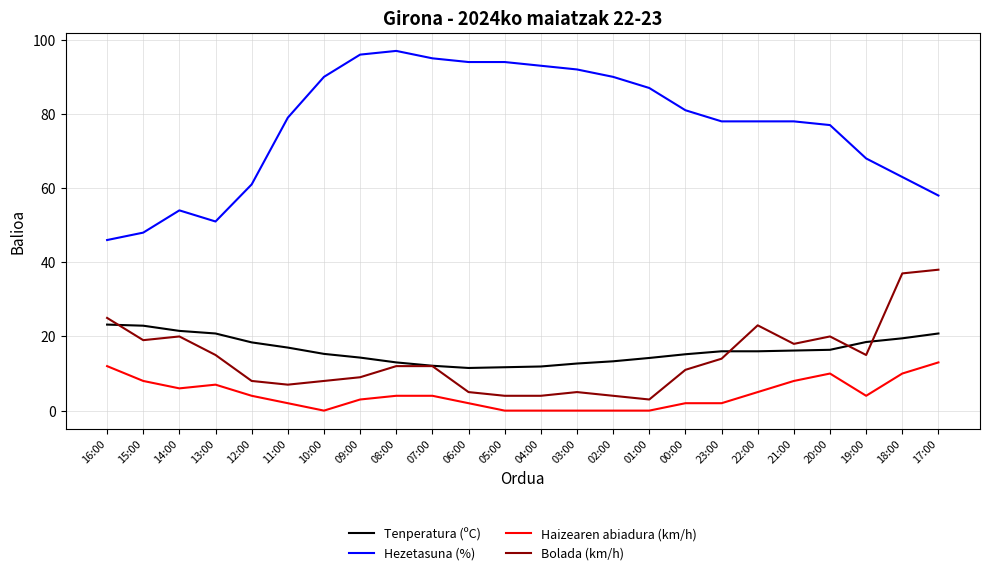

Is the value of Haizearen abiadura (km/h) at 19:00 greater than the value of Hezetasuna (%) at 12:00?

No